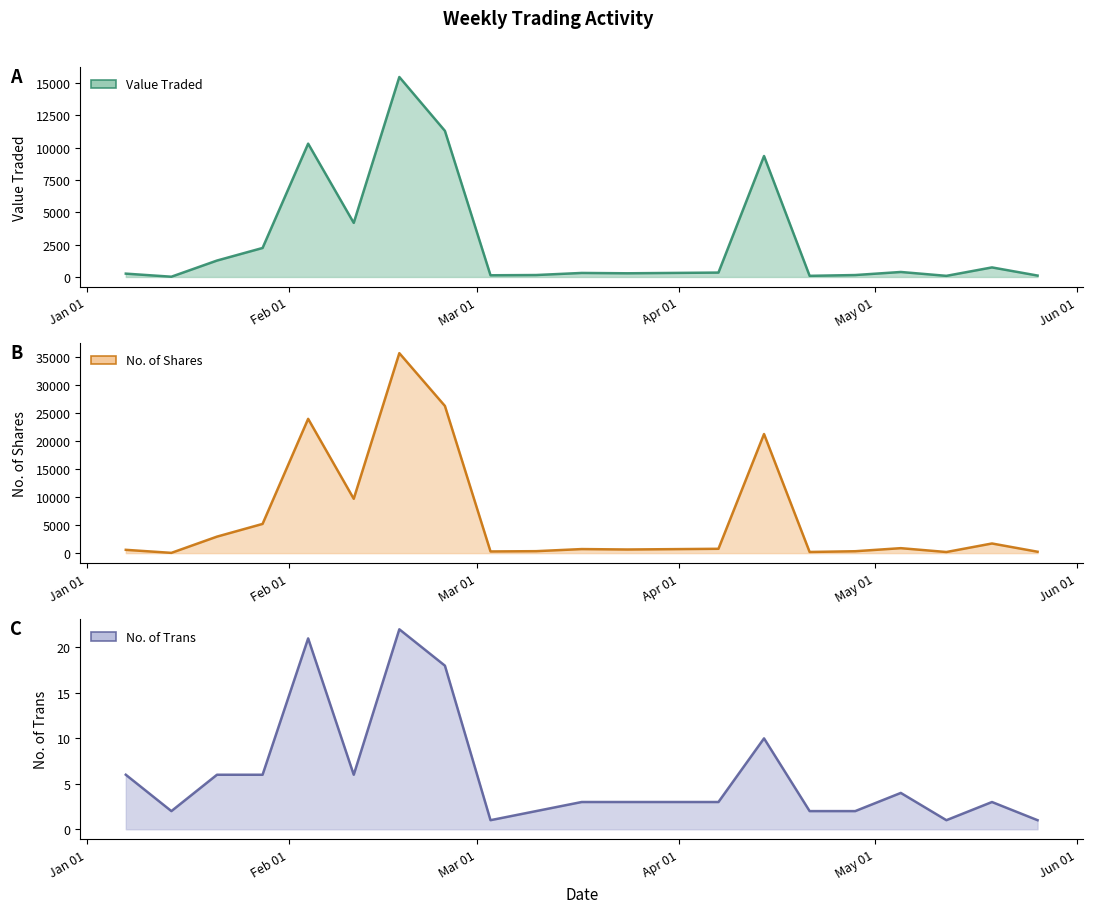

At which label is No. of Trans closest to 11?

14/04/2024